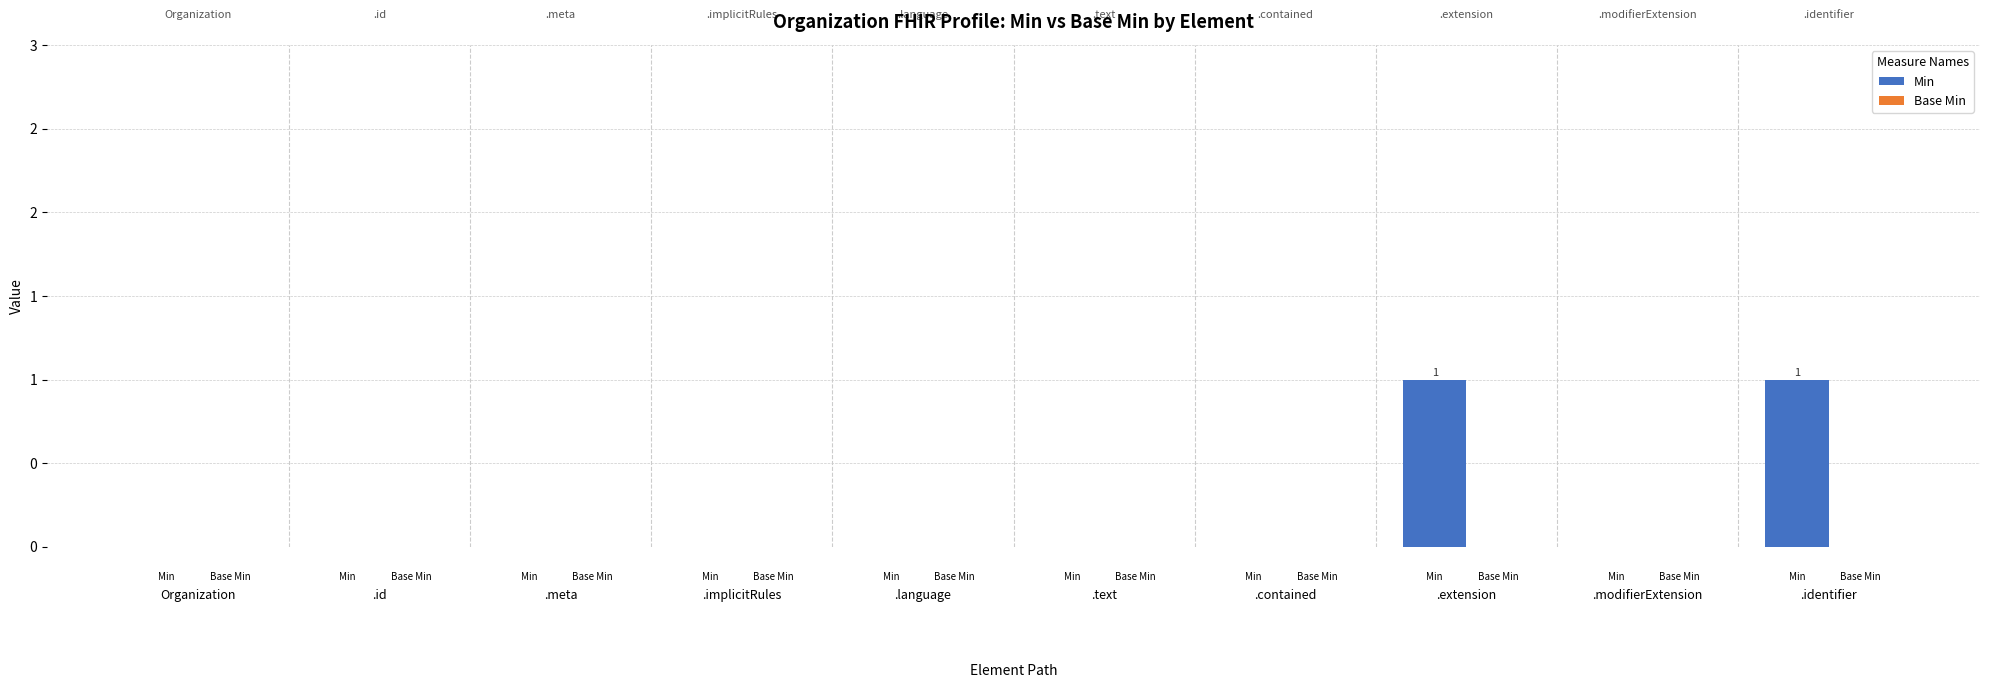

Reading left to right, extract all data points from this chart.

Min: Organization=0	.id=0	.meta=0	.implicitRules=0	.language=0	.text=0	.contained=0	.extension=1	.modifierExtension=0	.identifier=1
Base Min: Organization=0	.id=0	.meta=0	.implicitRules=0	.language=0	.text=0	.contained=0	.extension=0	.modifierExtension=0	.identifier=0